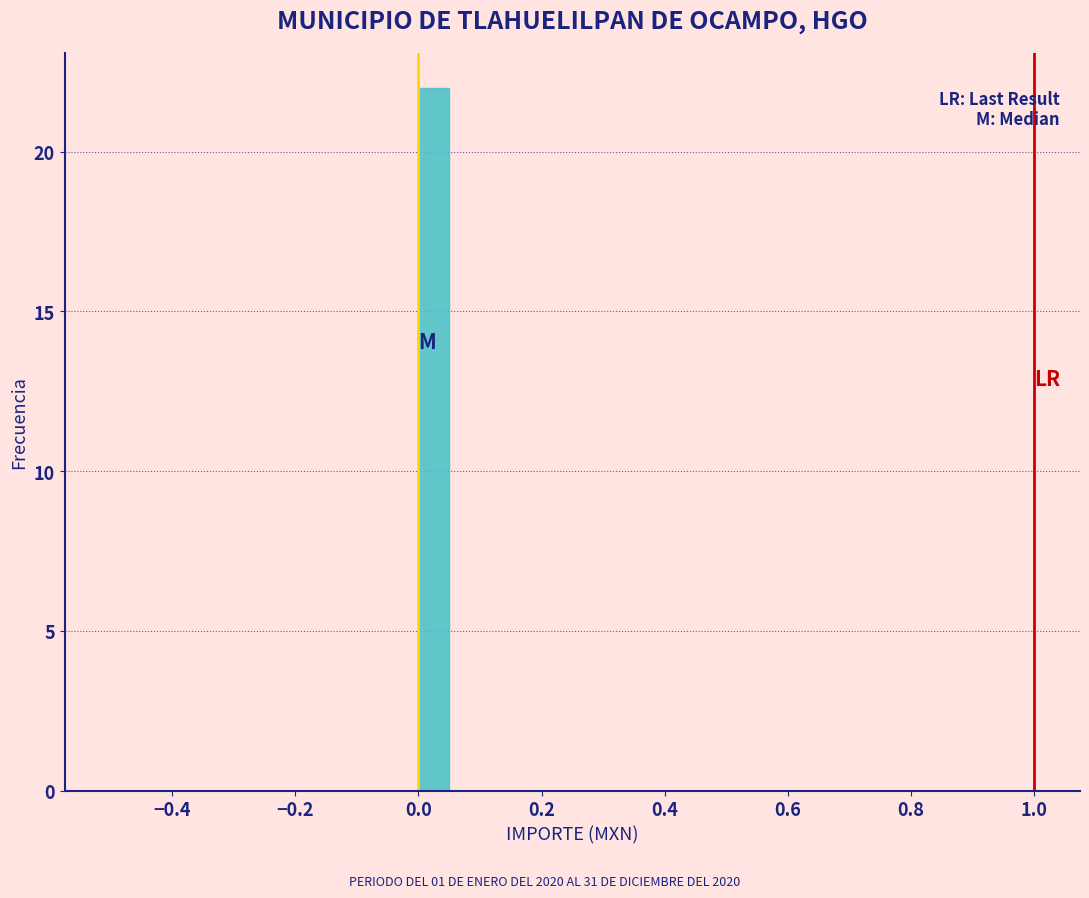

Around what value on the x-axis is the tallest bar? Give the approximate position of its centre, as read against the axis.

0.02